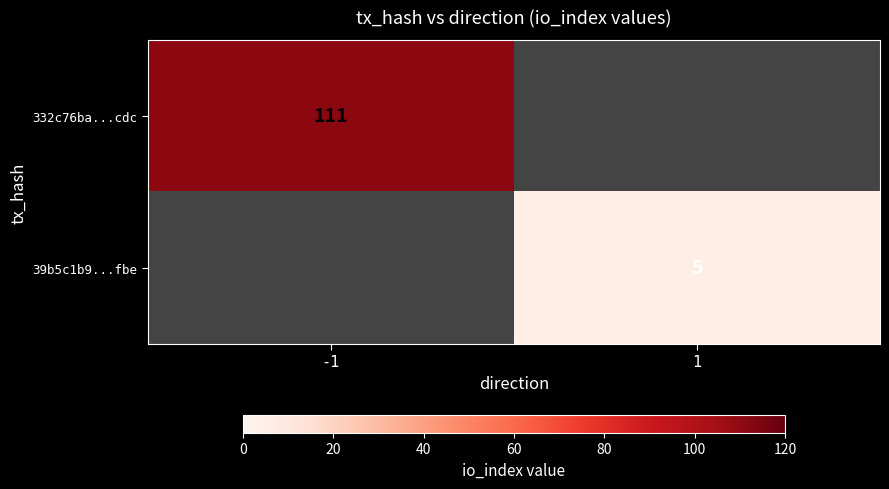

The 332c76ba...cdc series shows 175 at -1. True or false?

False